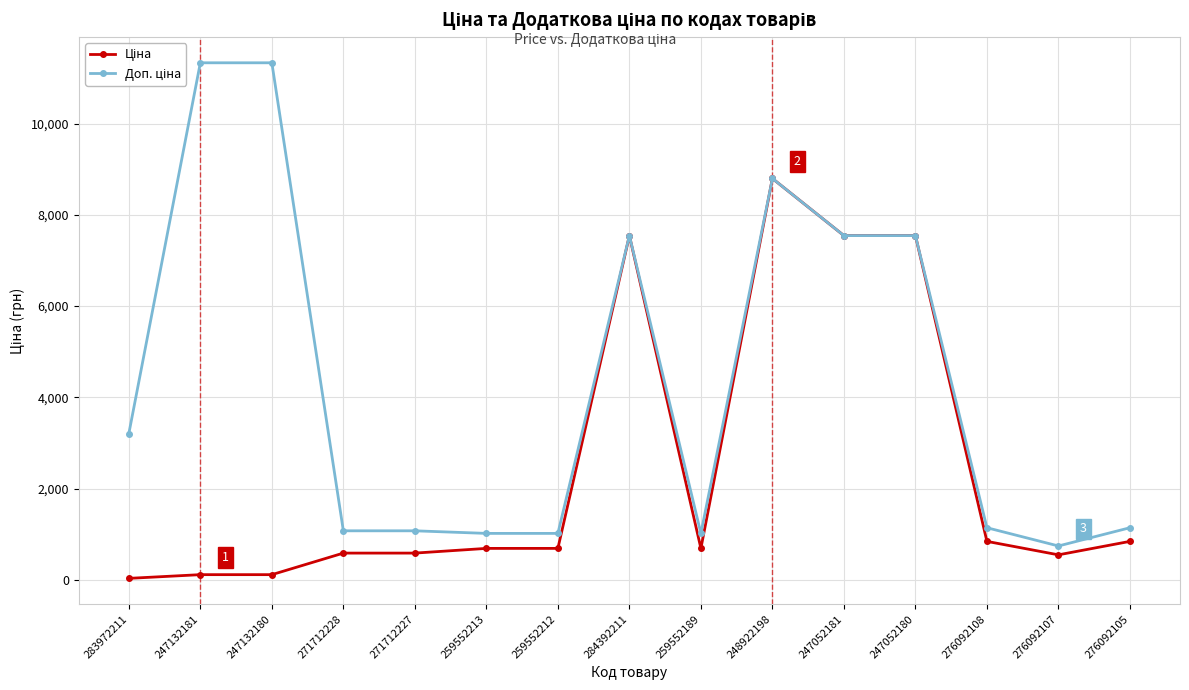

At how many categories does at least one series exceed 2763?

7